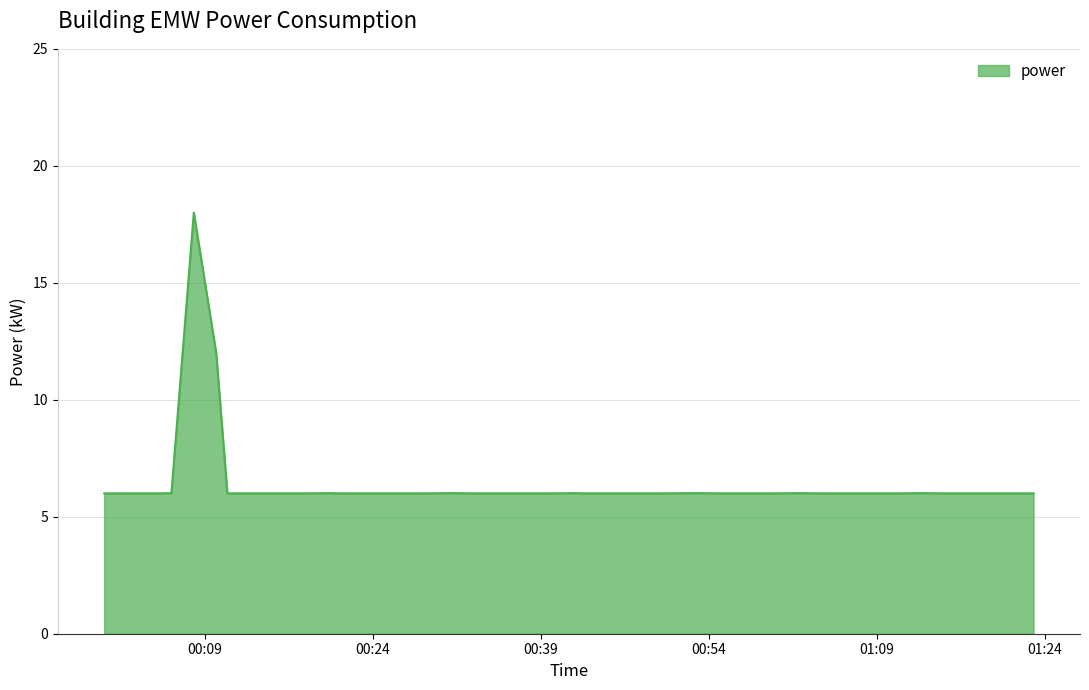

Does the chart have visible grid lines?

Yes